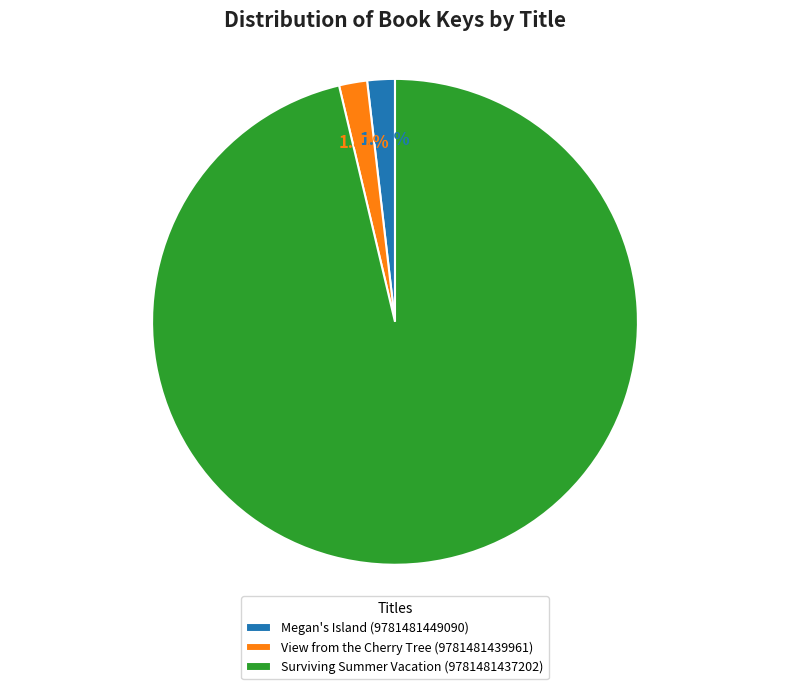

Count the number of slices in the pie.

3